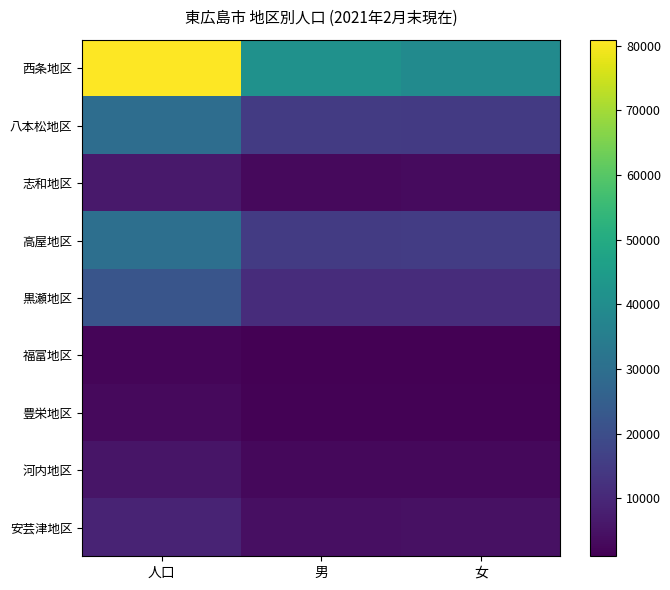

Which series has the largest range (max minus min)?

西条地区